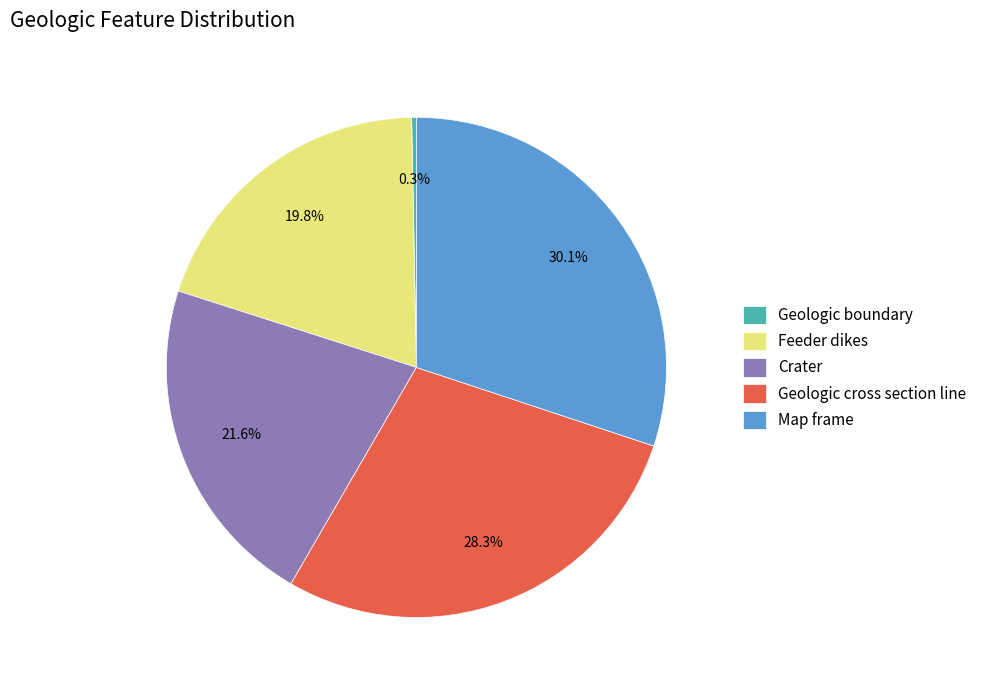

To the nearest percent, what portion does Crater represent?

22%